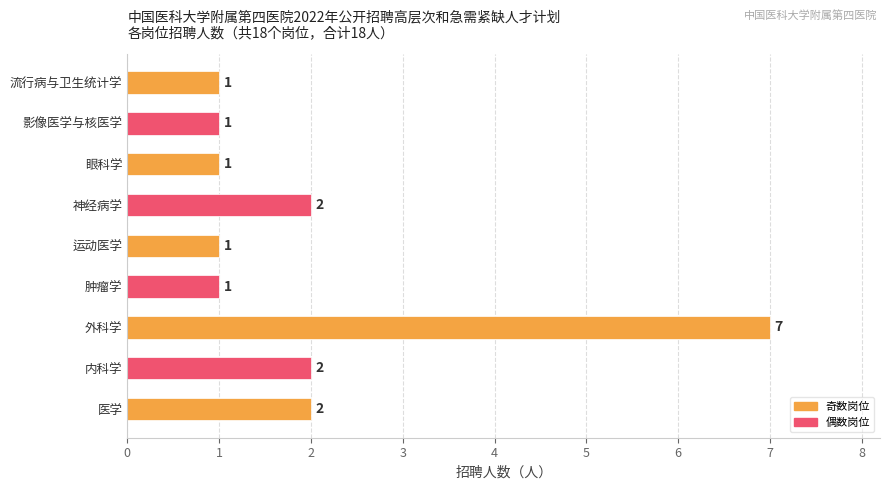

The value at 眼科学 is 1. True or false?

True